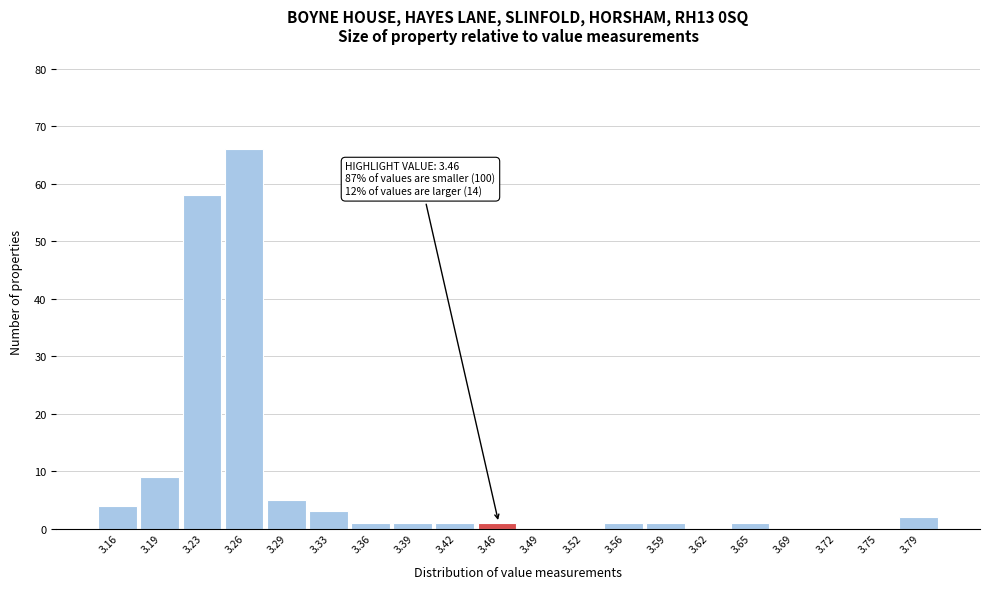

Reading left to right, list all the values displayed in this chart.

3.16=4	3.19=9	3.23=58	3.26=66	3.29=5	3.33=3	3.36=1	3.39=1	3.42=1	3.46=1	3.49=0	3.52=0	3.56=1	3.59=1	3.62=0	3.65=1	3.69=0	3.72=0	3.75=0	3.79=2